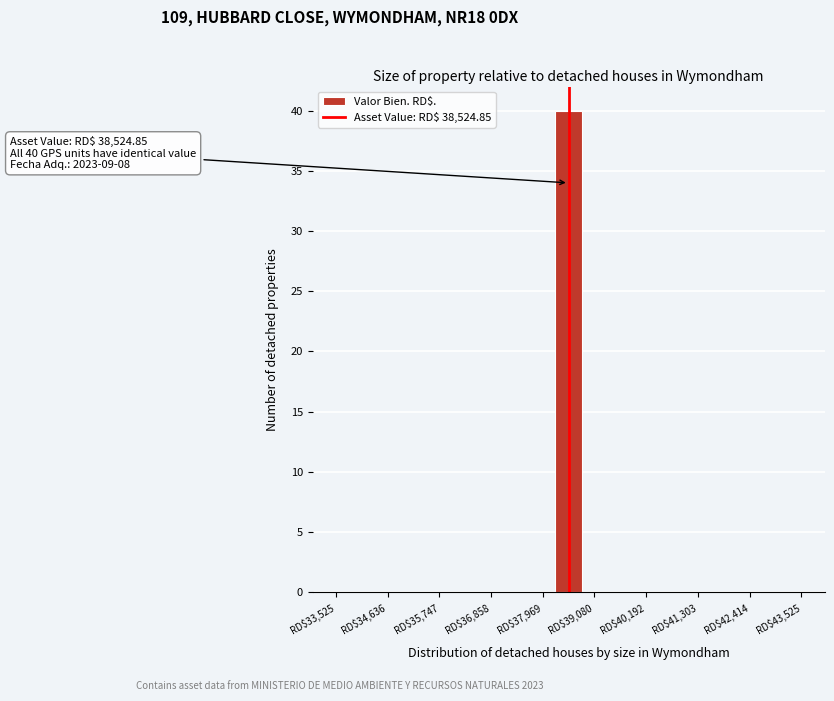

Around what value on the x-axis is the tallest bar? Give the approximate position of its centre, as read against the axis.

38600